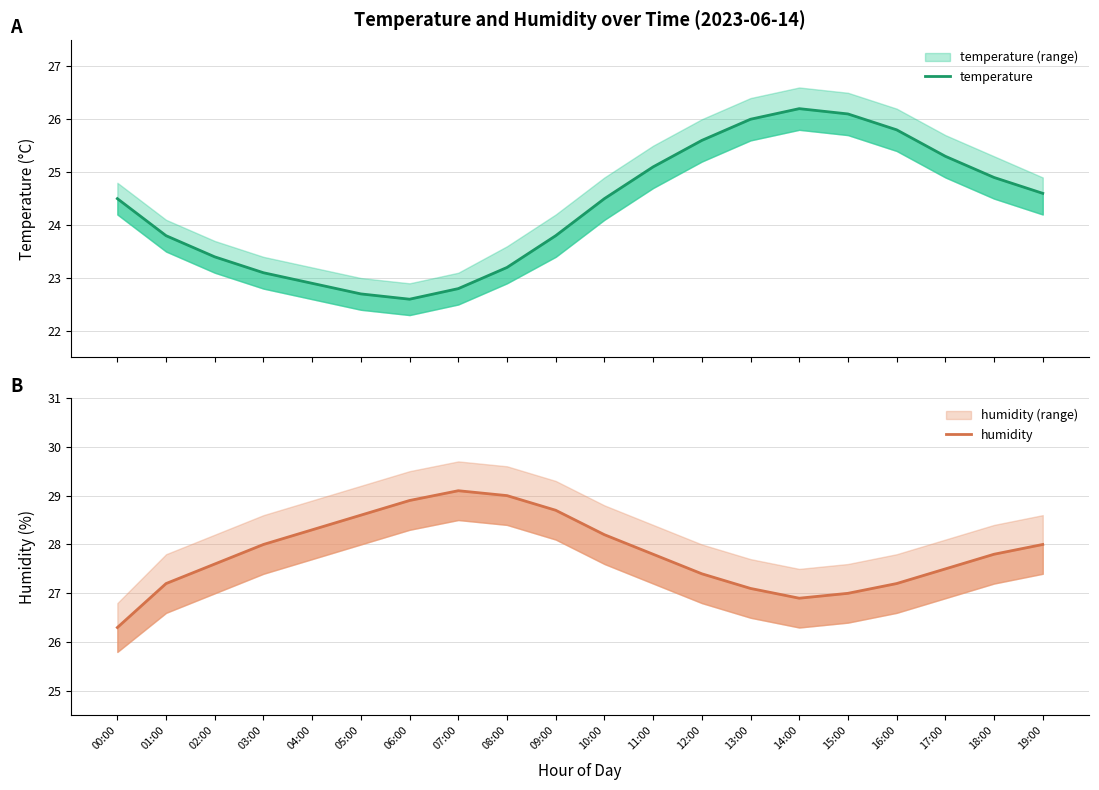

What is the difference between the maximum and minimum values in the temperature series?

3.6